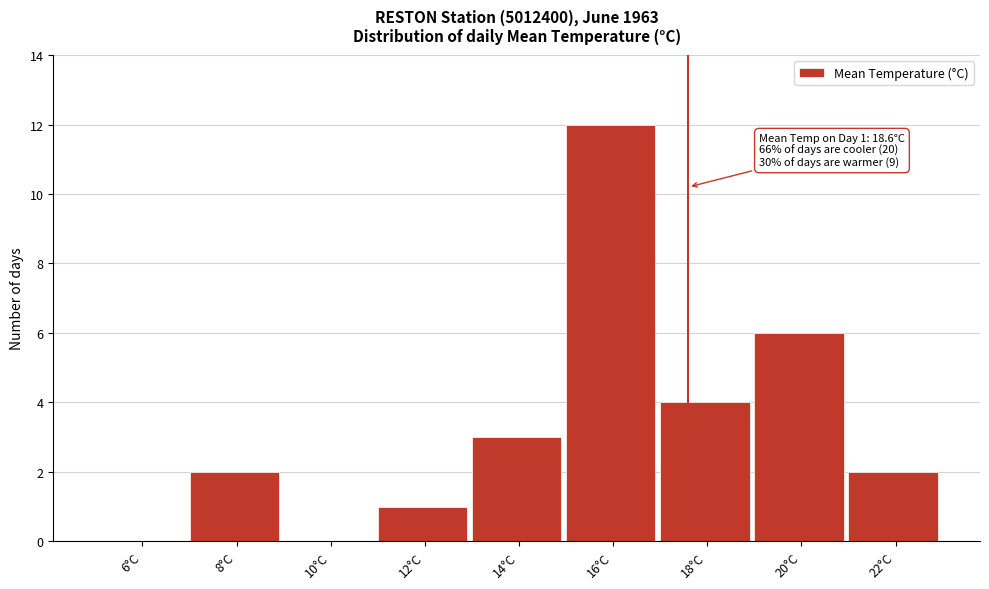

Reading left to right, what are all the values shown in this chart?

6°C=0	8°C=2	10°C=0	12°C=1	14°C=3	16°C=12	18°C=4	20°C=6	22°C=2